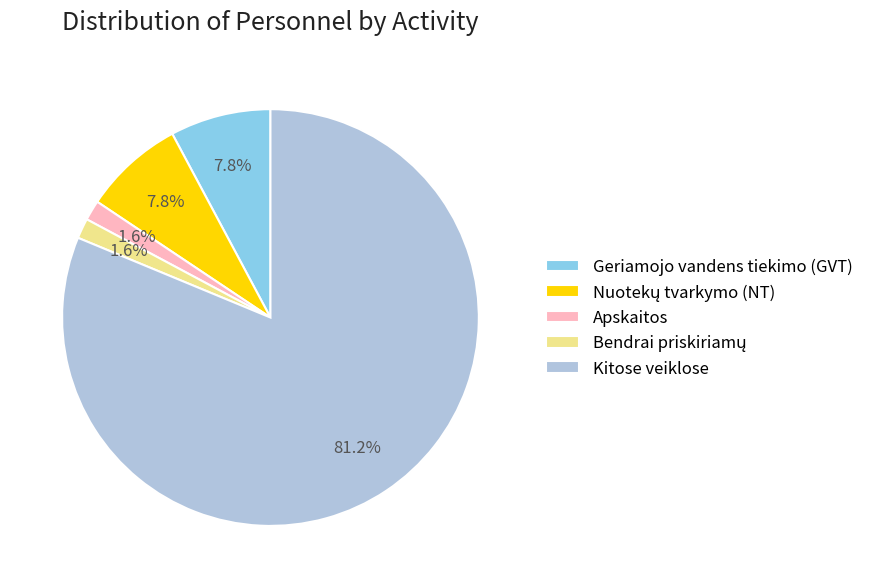

What is the largest slice in the pie chart?

Kitose veiklose